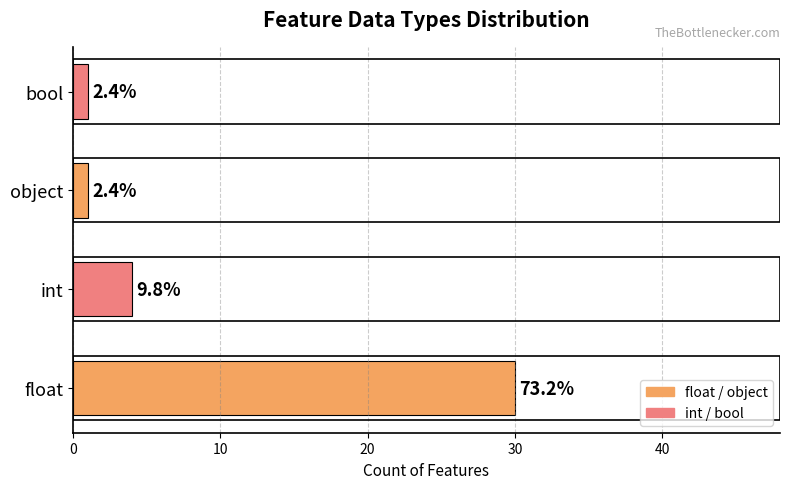

What is the sum of all values?

36